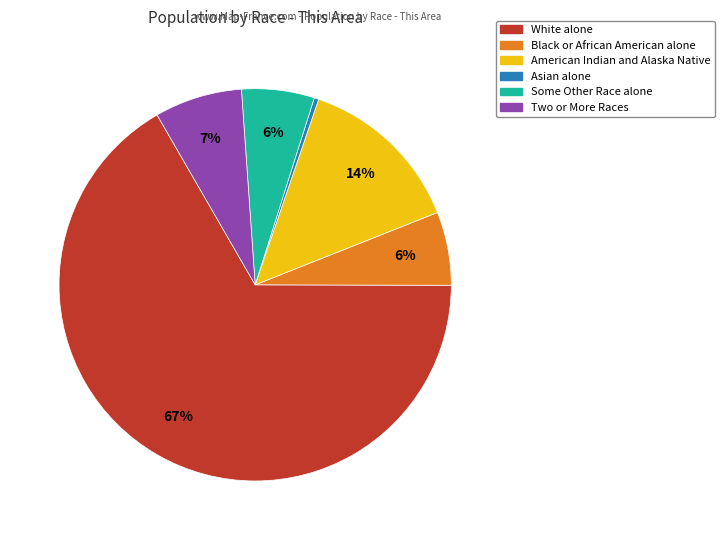

Combined, do Some Other Race alone and Asian alone account for over 50%?

No